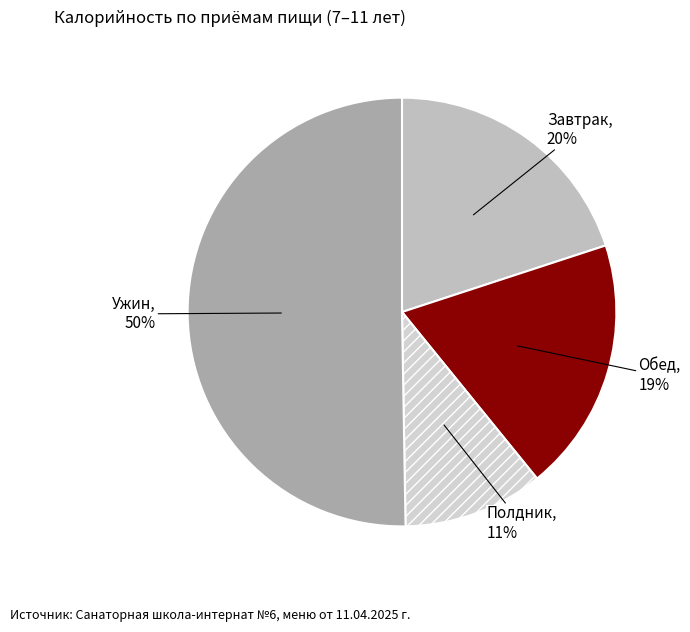

How many slices are in this pie chart?

4